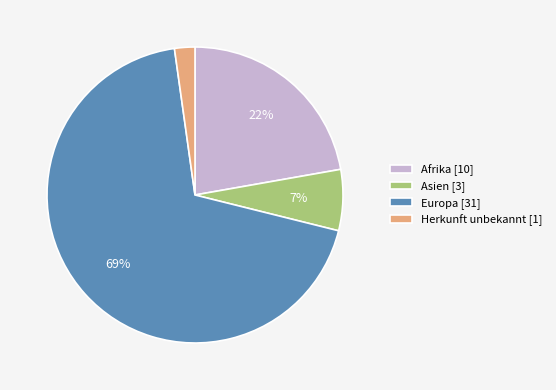

What percentage is the Europa slice, to the nearest percent?

69%